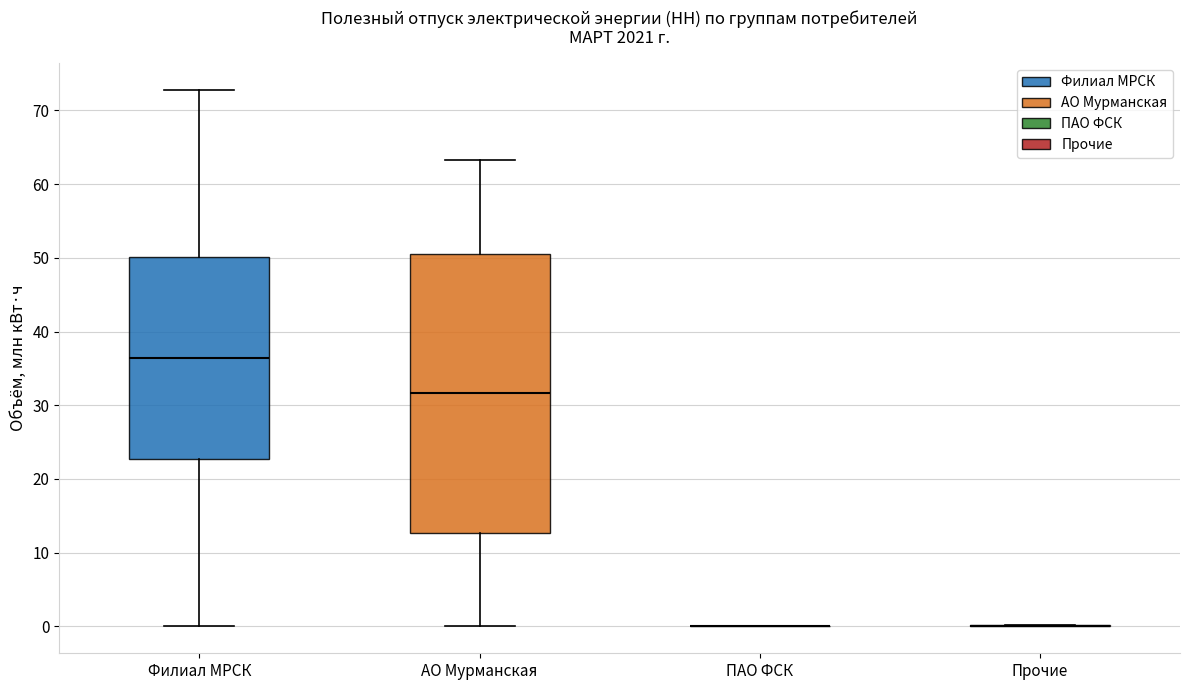

Reading left to right, transcribe this box plot: for each box, give where its median line is, the range the box spans, and where its two whiskers end, as read against the y-axis. The values are not printed on the chart, so give them approximately, as read against the axis.

Филиал МРСК: median 36, box 23 to 50, whiskers 0 to 73
АО Мурманская: median 32, box 13 to 51, whiskers 0 to 63
ПАО ФСК: box collapsed to a line at 0, whiskers 0 to 0
Прочие: box collapsed to a line at 0, whiskers 0 to 0